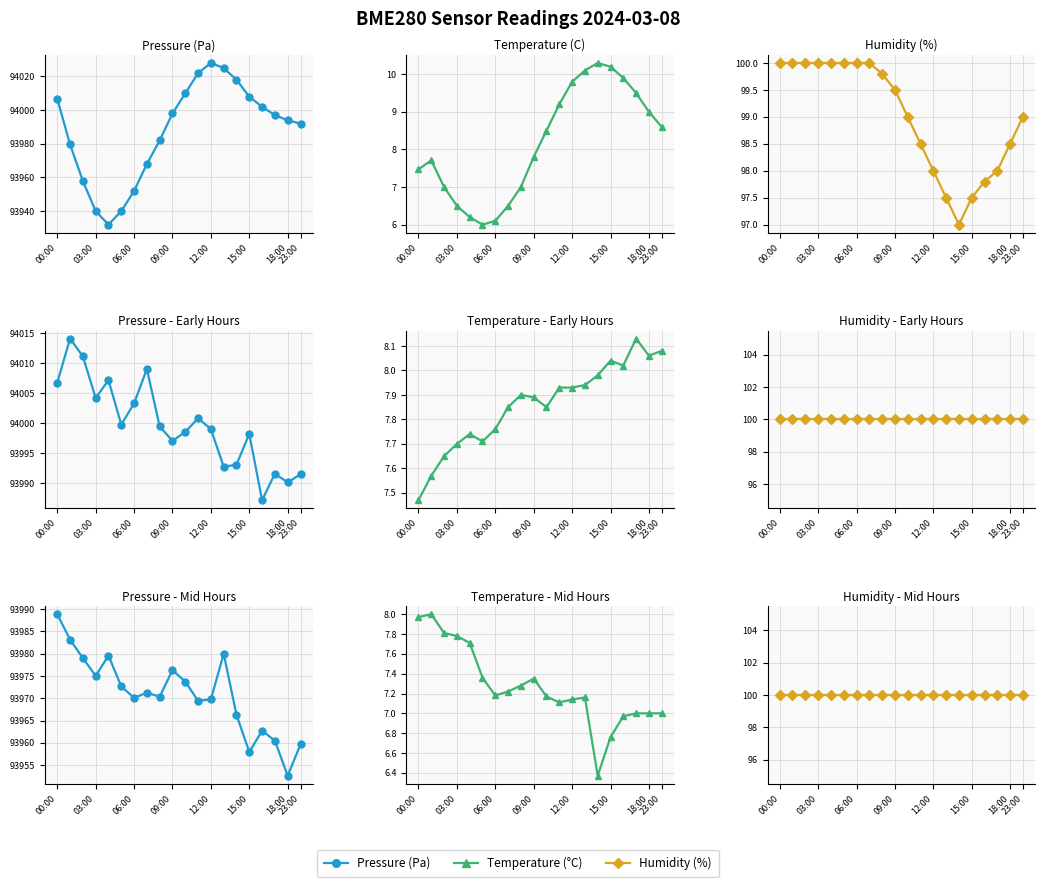

True or false: Pressure (Pa) and Humidity (%) intersect in this chart.

False